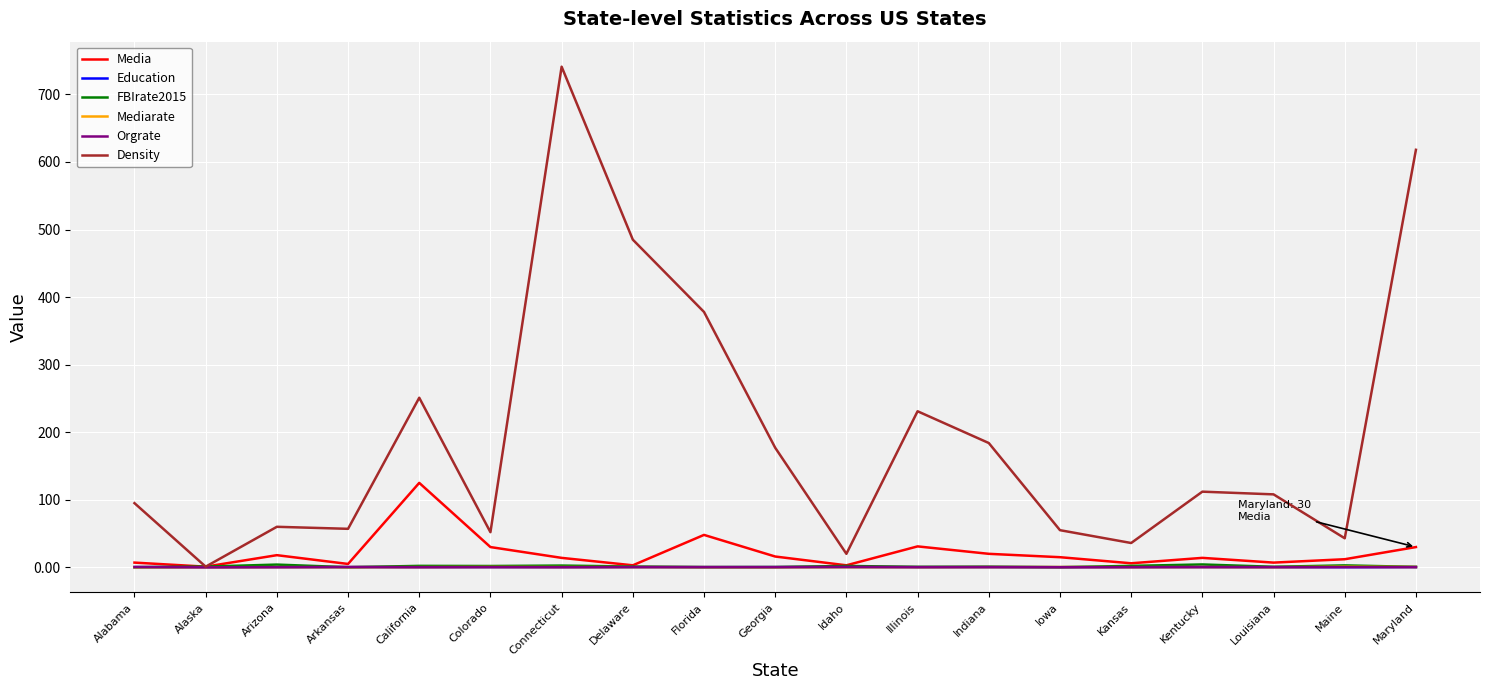

In Education, how many points are lower than both neighbors (excluding endpoints)?

5